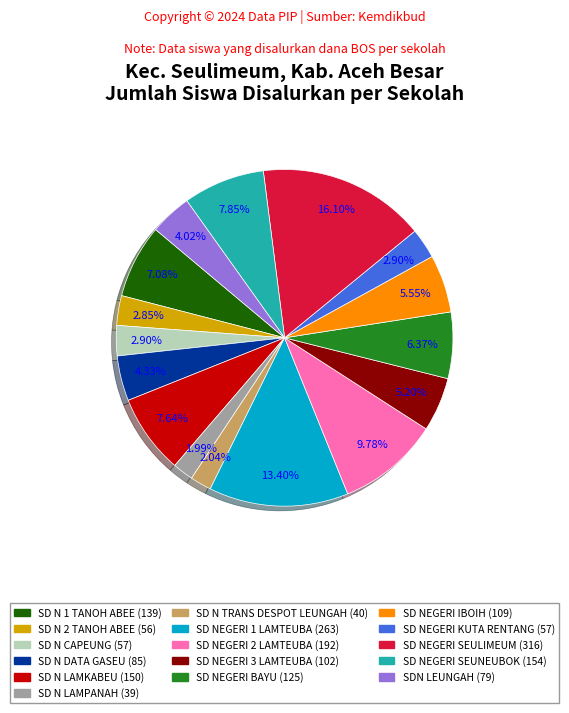

How many slices are in this pie chart?

16